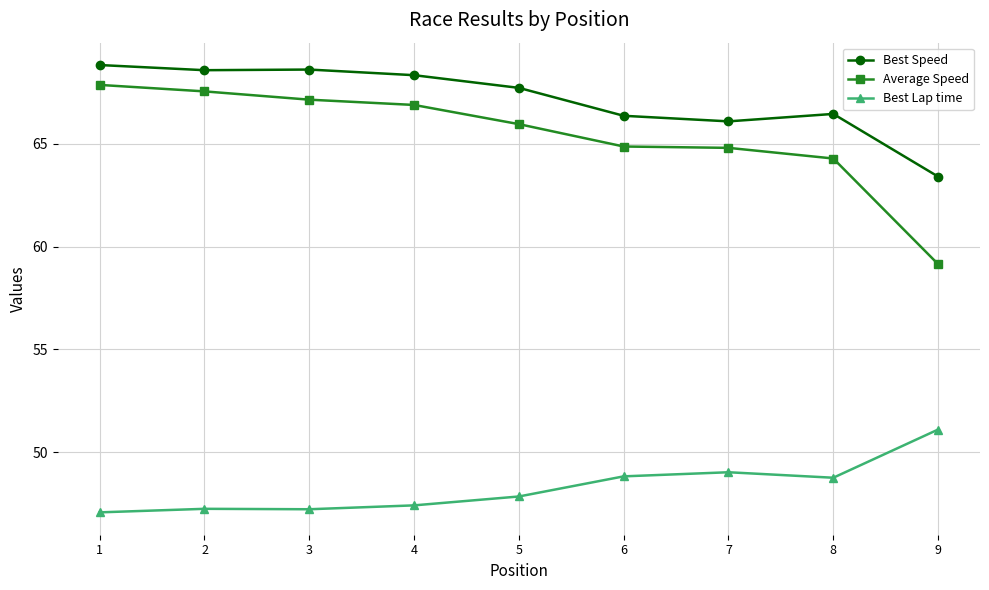

What is the sum of the Average Speed values at 3 and 4?

134.0